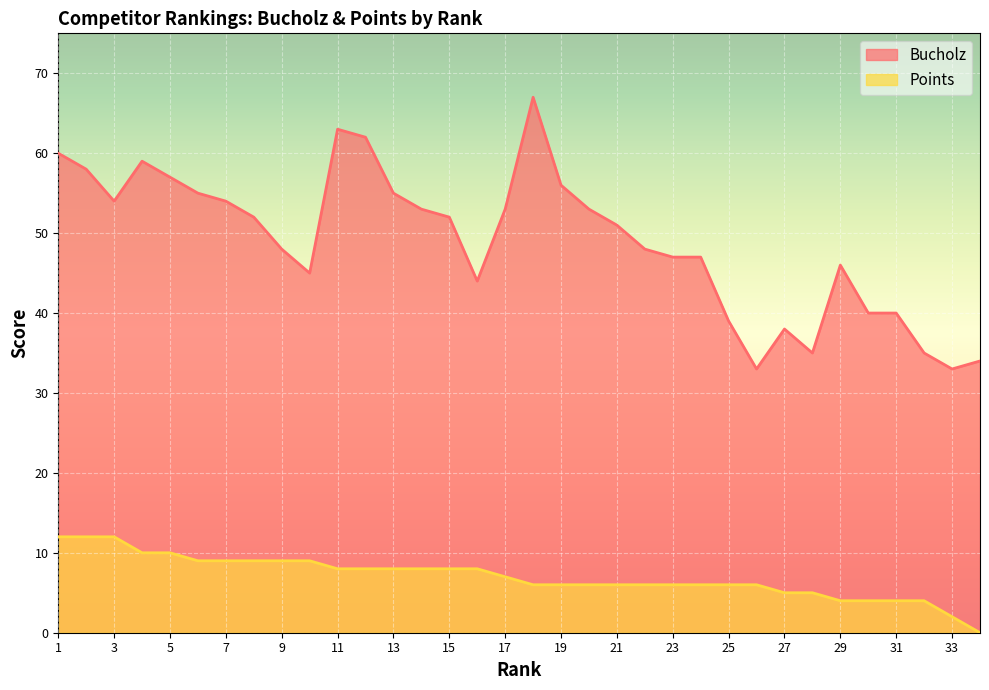

The Bucholz series shows 52 at 15. True or false?

True